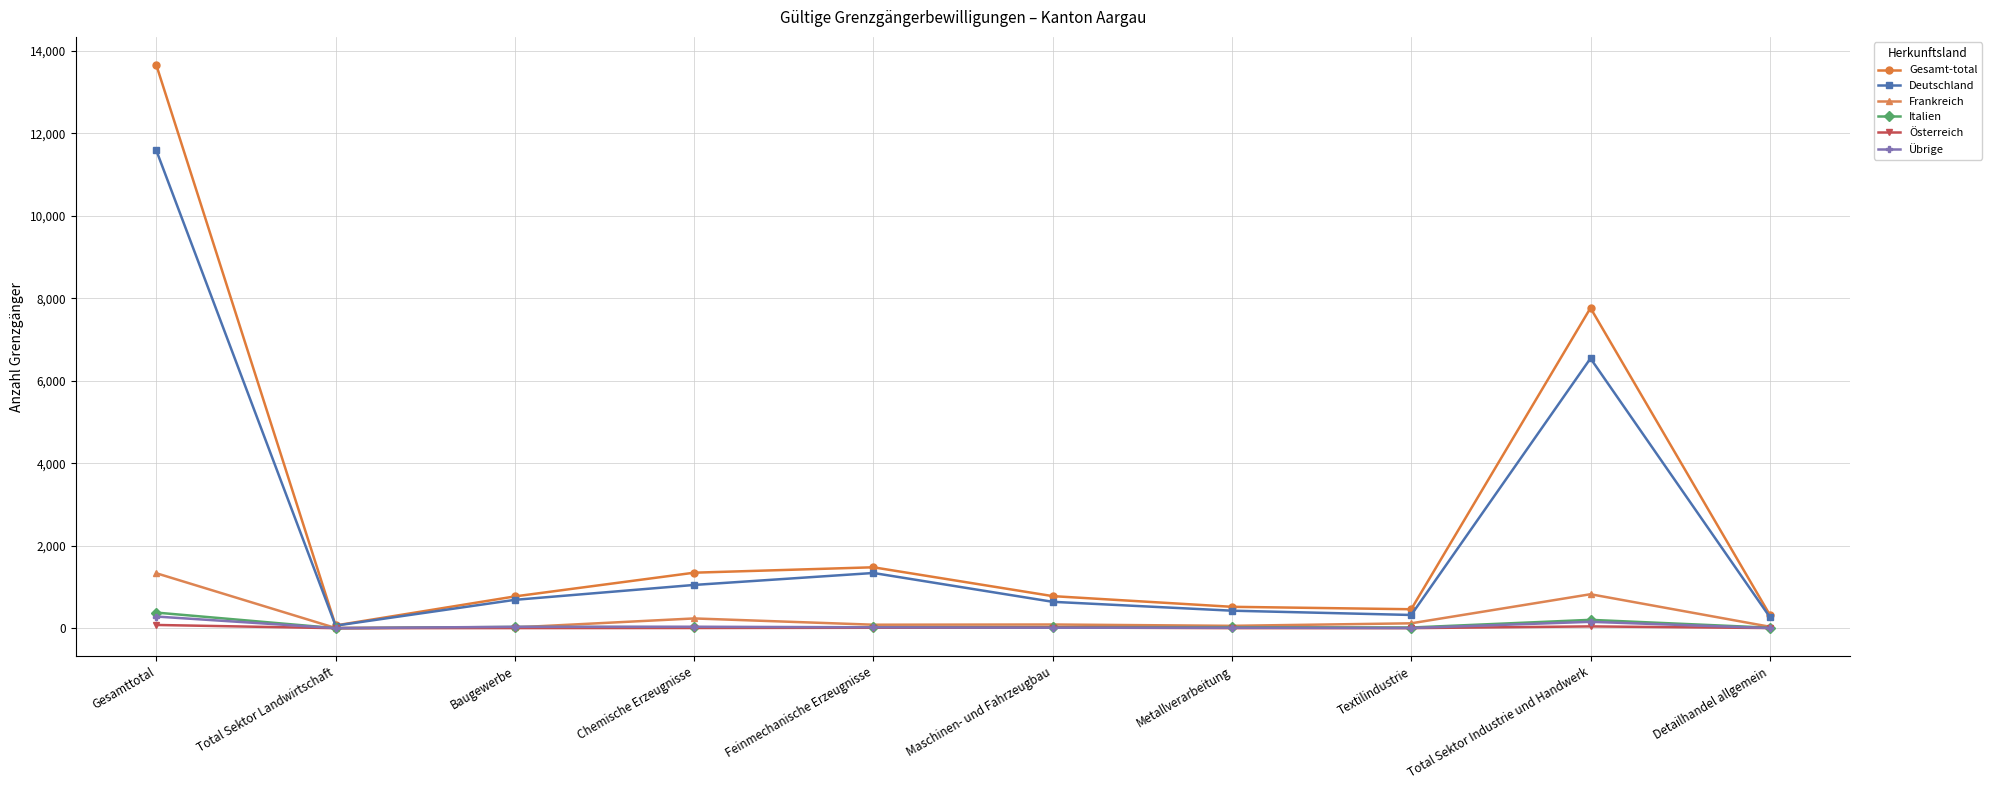

Which category has the highest value in the Frankreich series?

Gesamttotal